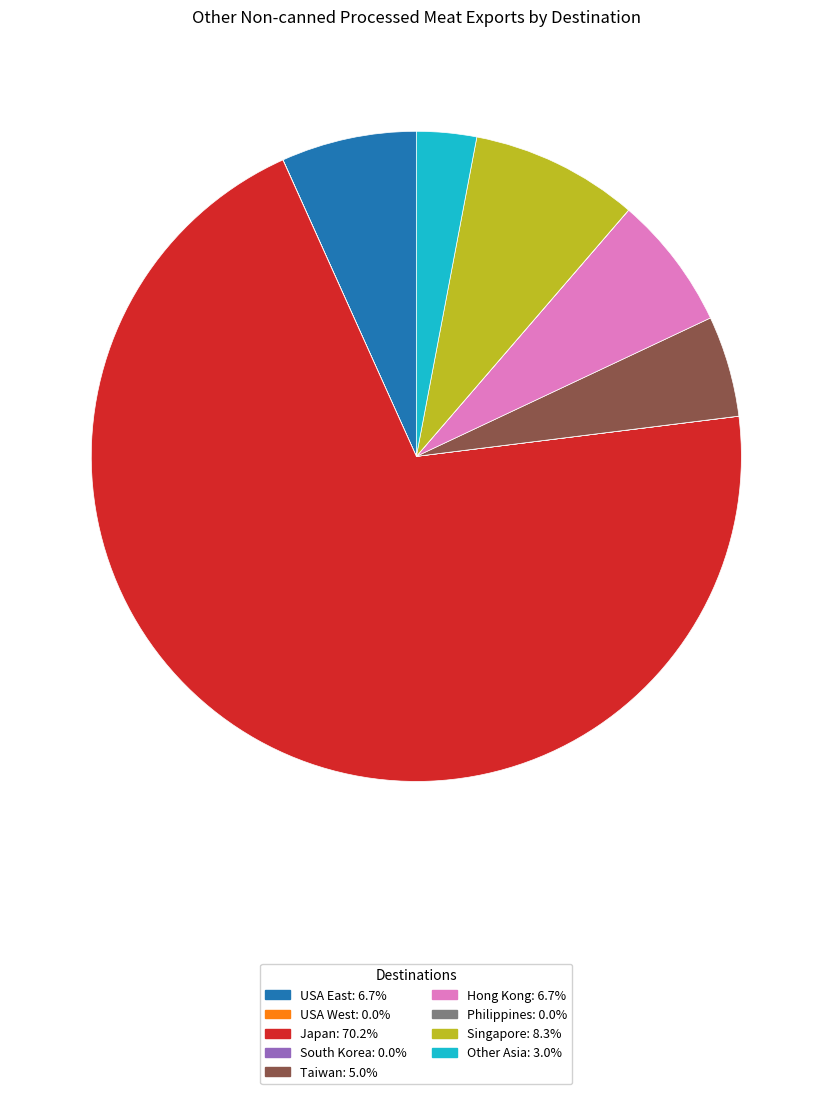

Does Japan: 70.2% represent more than half of the total?

Yes